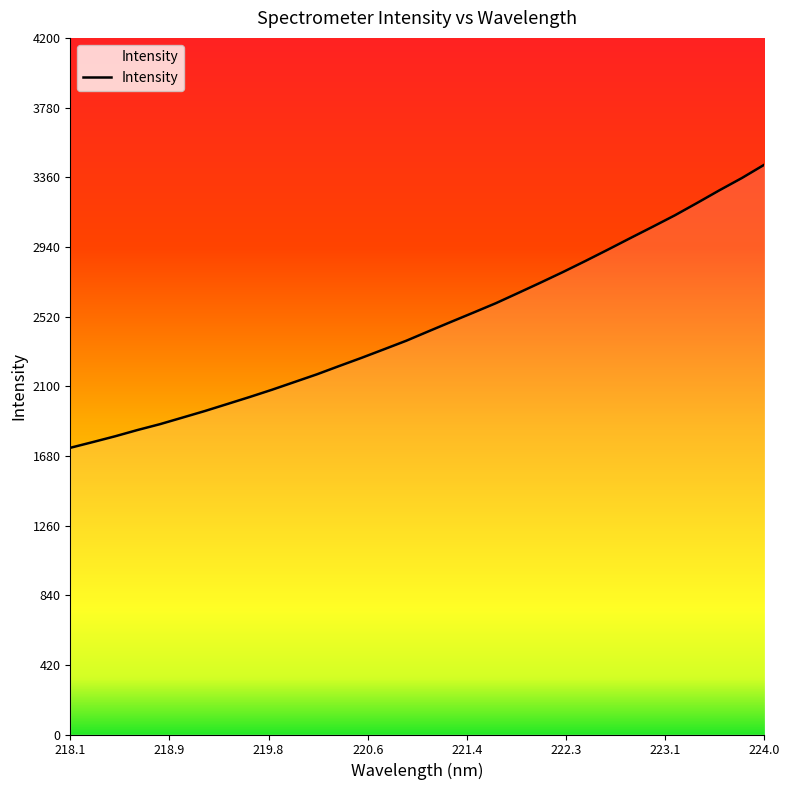

What is the difference between the second highest and second lowest values?

1592.4